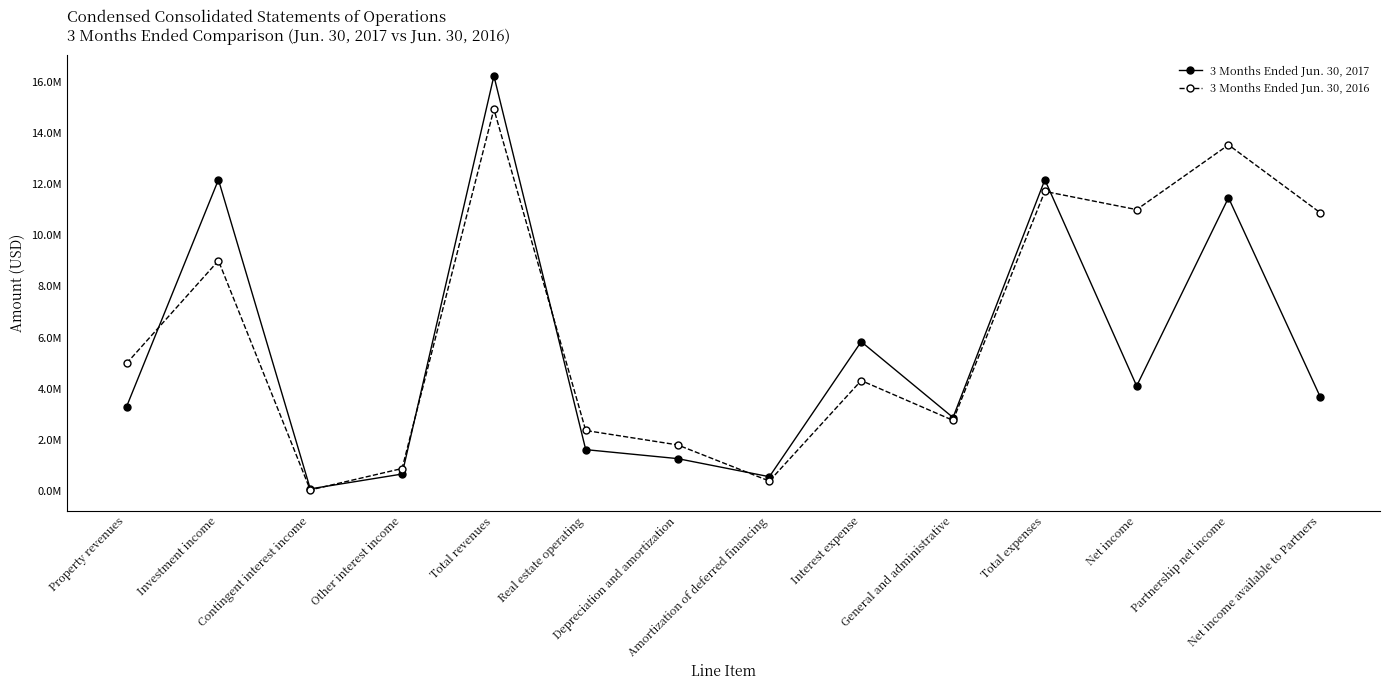

Does the chart display data point markers on the line(s)?

Yes